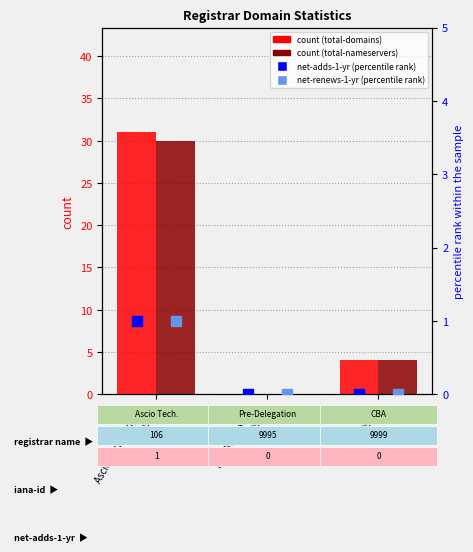

Which series has the largest range (max minus min)?

total-domains